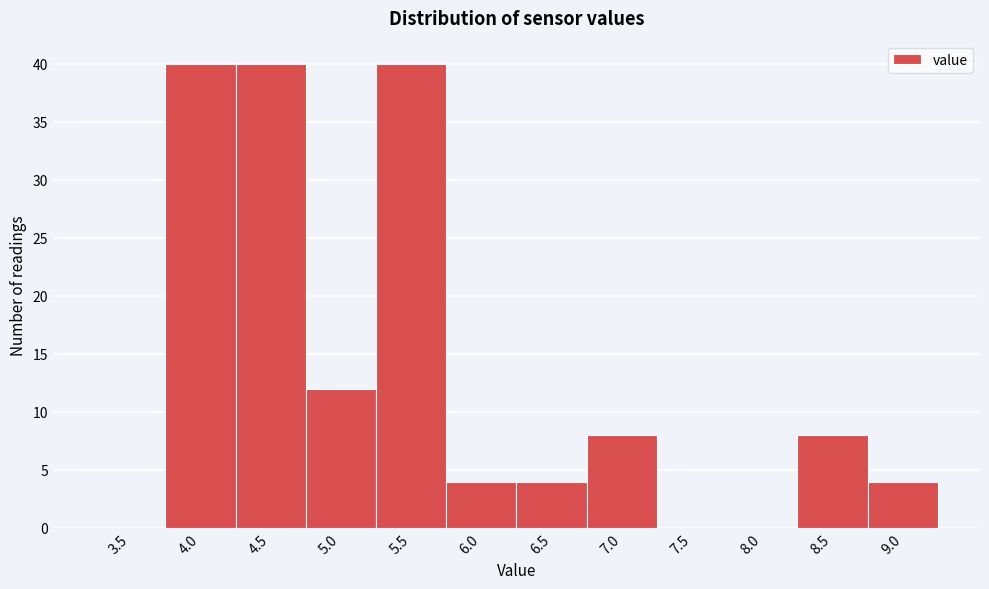

Reading right to left, list all the values displayed in this chart.

9.0=4	8.5=8	8.0=0	7.5=0	7.0=8	6.5=4	6.0=4	5.5=40	5.0=12	4.5=40	4.0=40	3.5=0